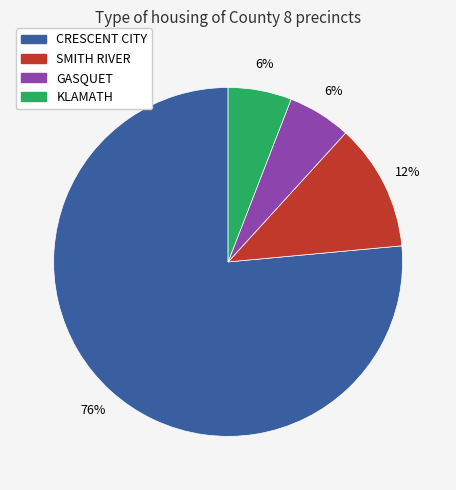

Count the number of slices in the pie.

4